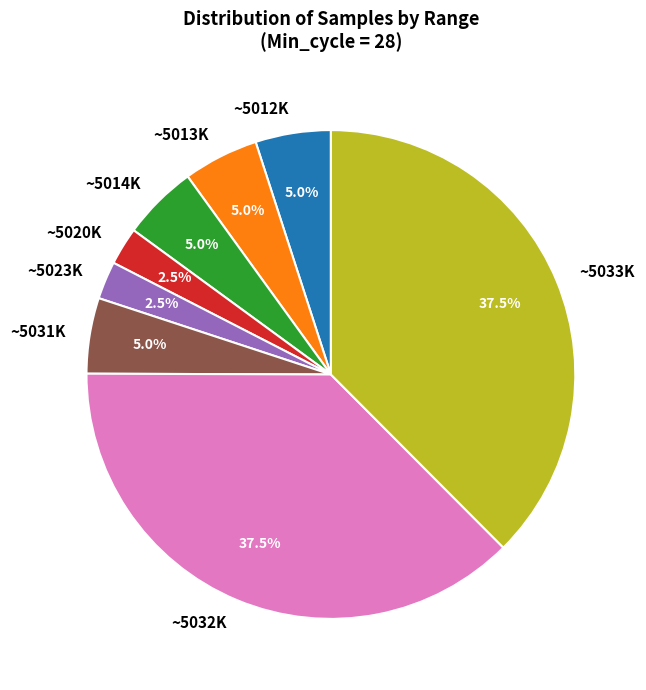

Is there any slice that represents more than half of the pie?

No